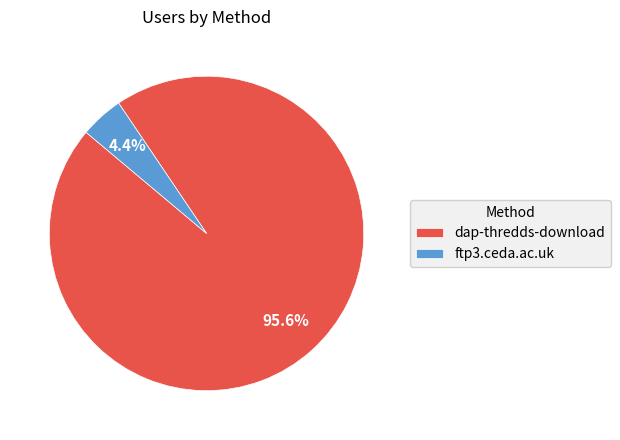

Combined, do ftp3.ceda.ac.uk and dap-thredds-download account for over 50%?

Yes